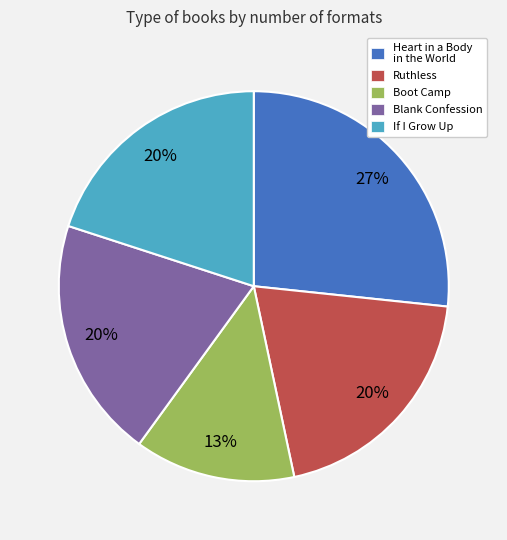

Combined, do If I Grow Up and Blank Confession account for over 50%?

No